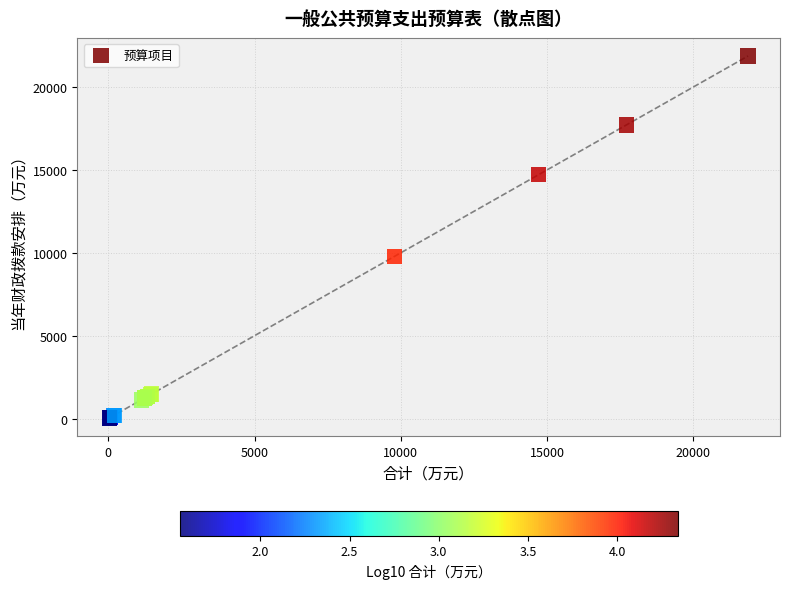

What Y value in the scatter plot is closest to 10950?

9773.5